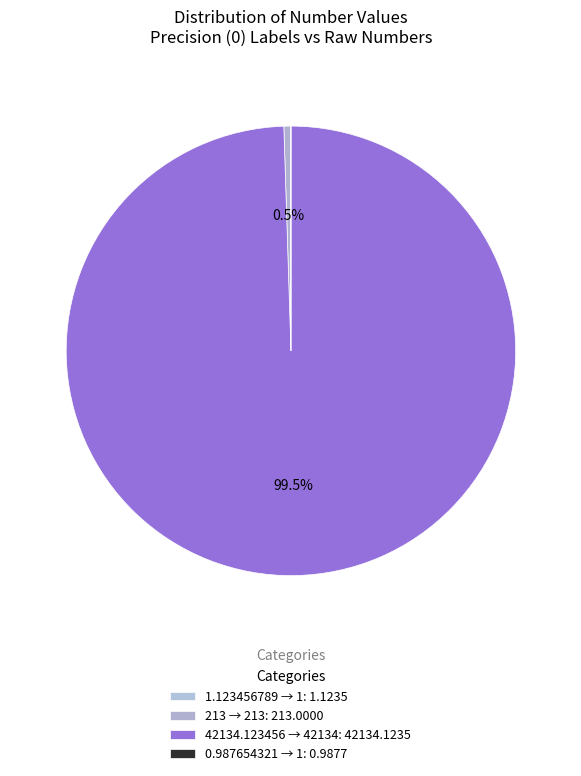

To the nearest percent, what is the average slice percentage?

25%